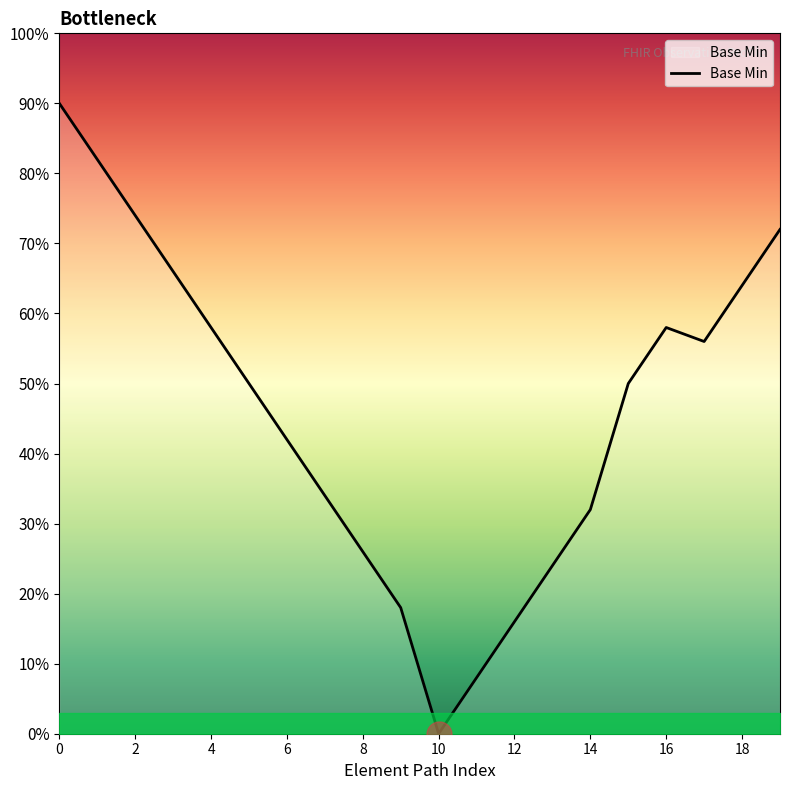

What is the greatest value displayed?

90